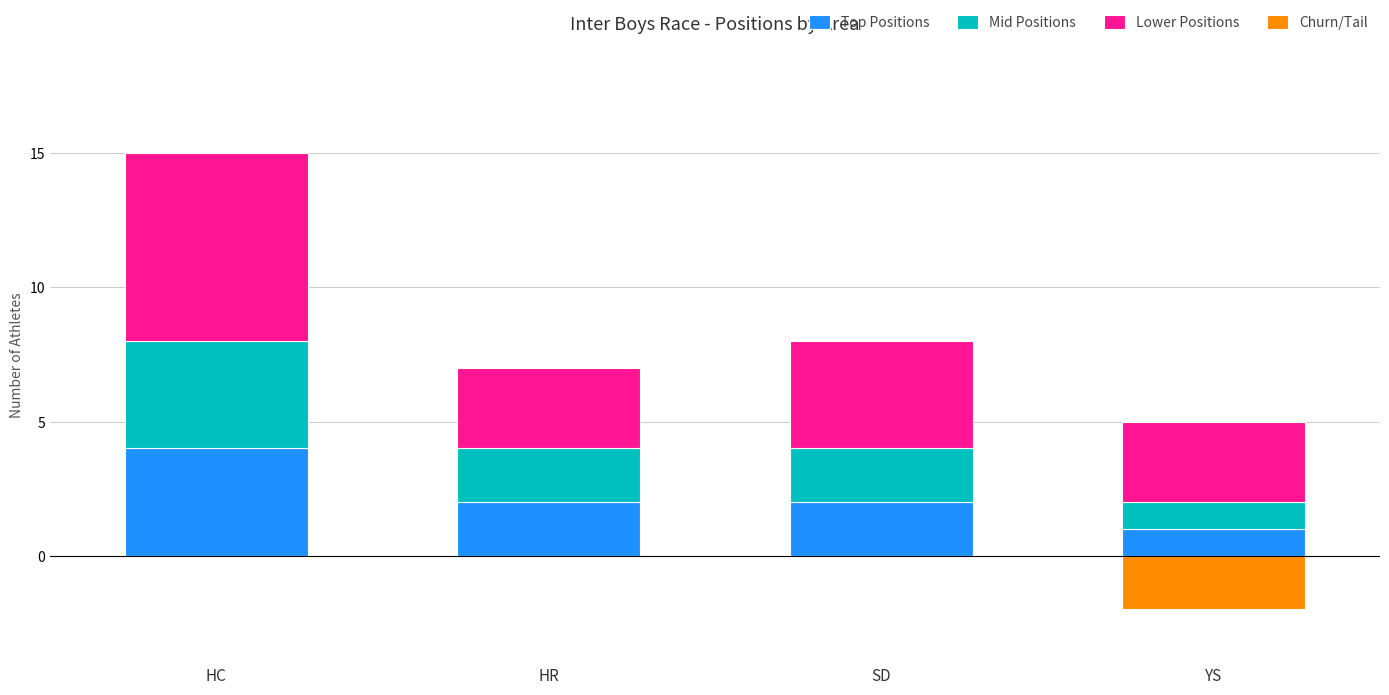

What is the average value of the Lower Positions series?

4